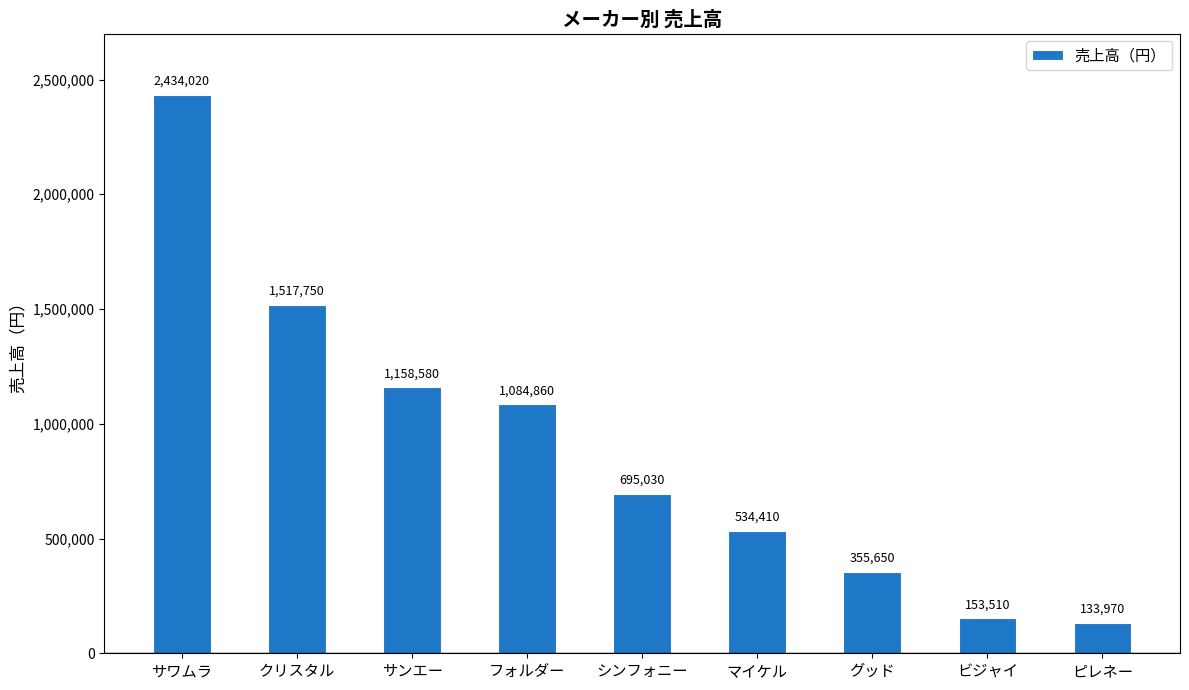

What is the smallest value displayed?

133970